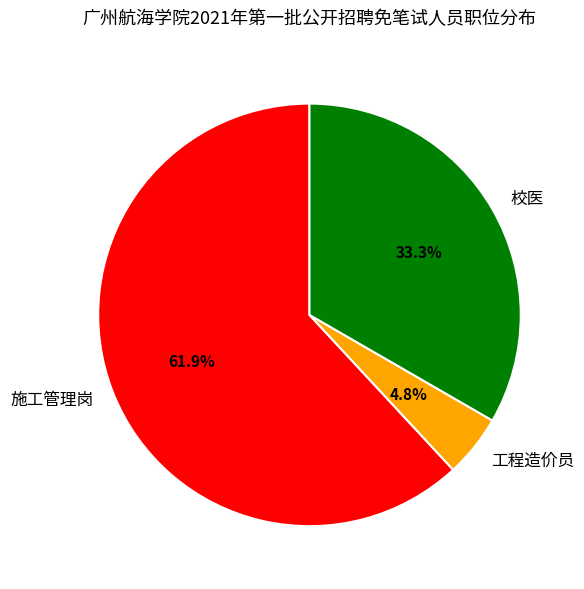

What is the majority slice?

施工管理岗